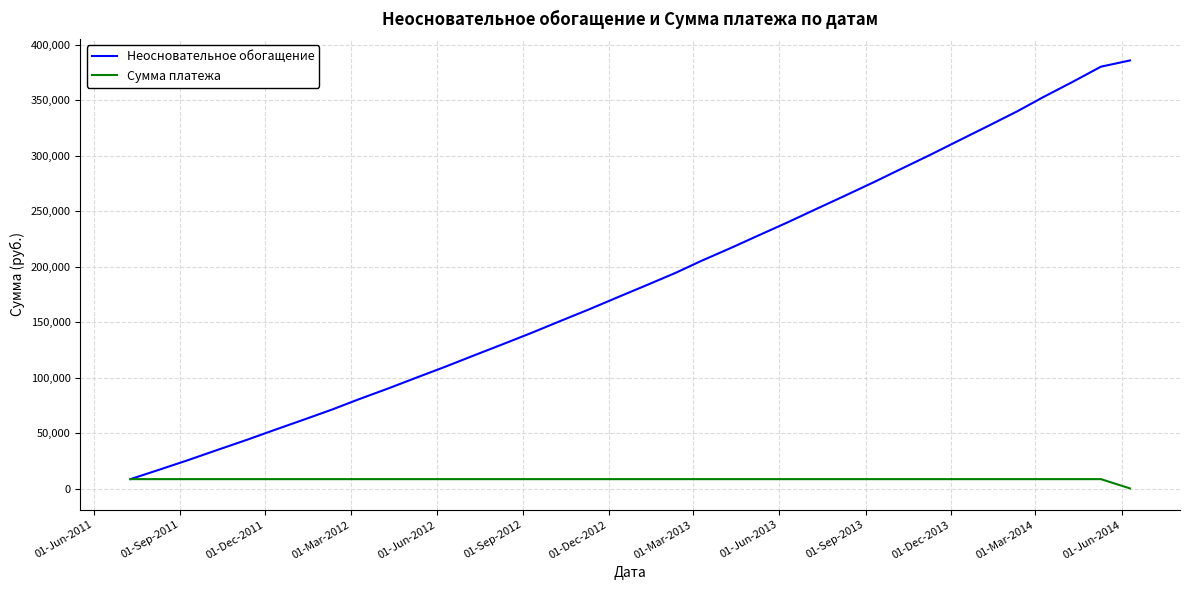

Rank the series by their maximum value, from lowest to highest.

Сумма платежа, Неосновательное обогащение